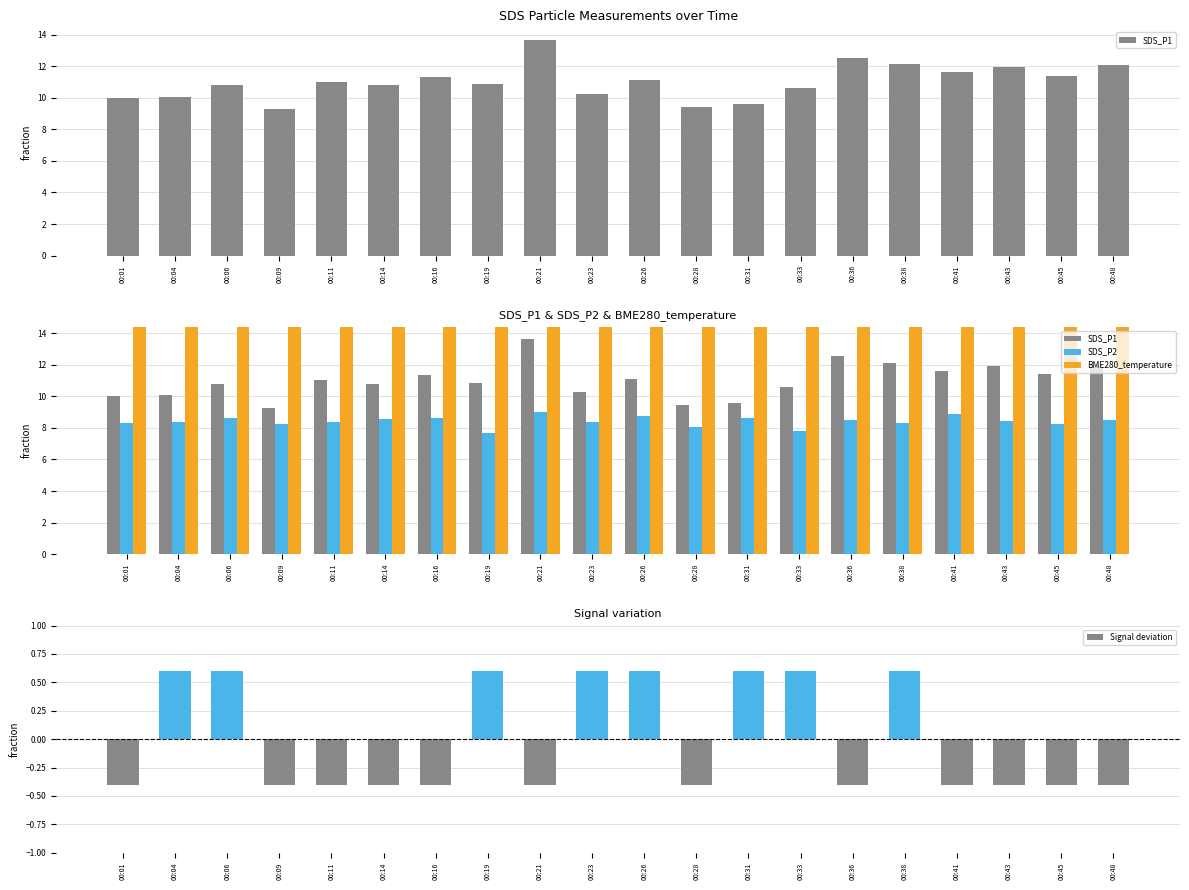

What is the sum of all SDS_P1 values?

220.5